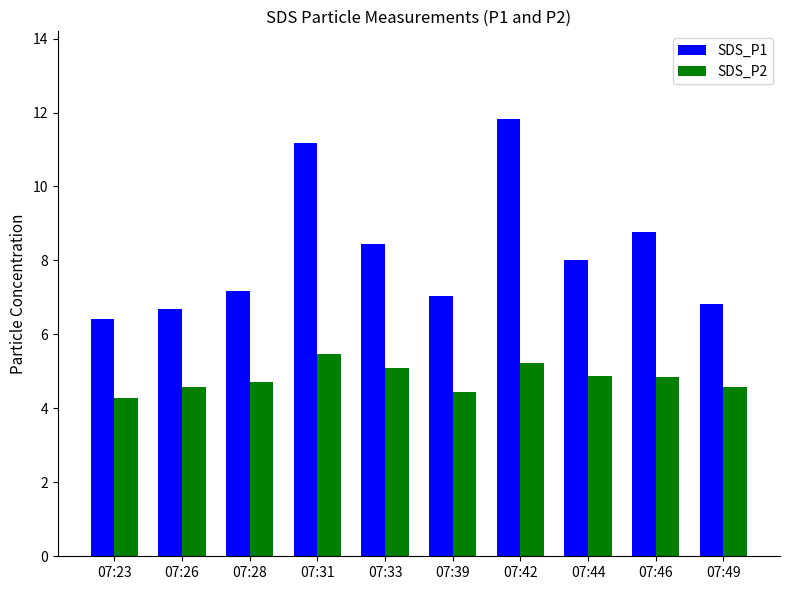

List the labels in order of SDS_P1 value, largest first.

07:42, 07:31, 07:46, 07:33, 07:44, 07:28, 07:39, 07:49, 07:26, 07:23